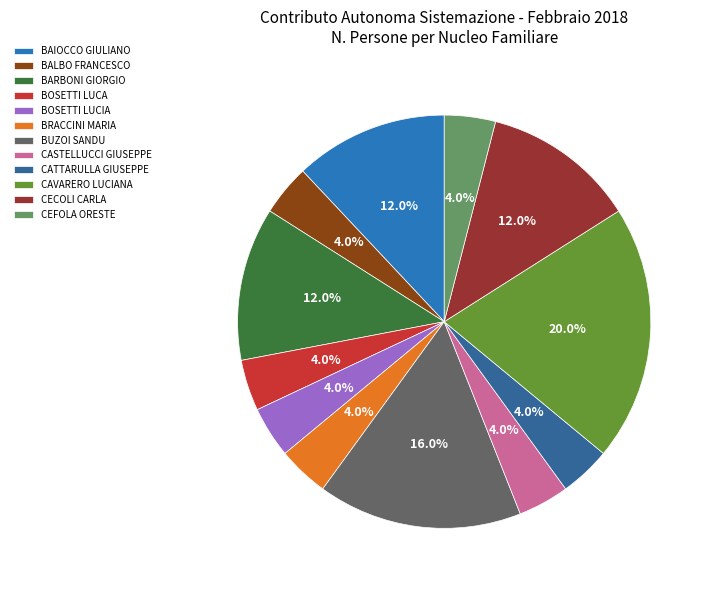

Do BALBO FRANCESCO and BAIOCCO GIULIANO together represent more than half of the pie?

No